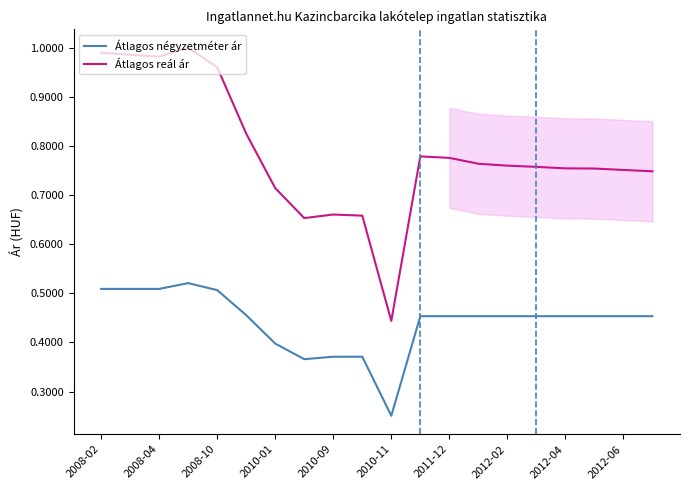

Is the value of Átlagos négyzetméter ár at 2012-02 greater than the value of Átlagos reál ár at 2012-02?

No